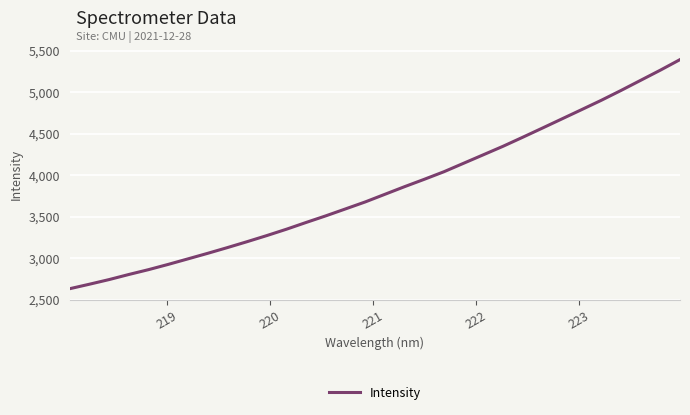

What is the sum of all values?

122494.4